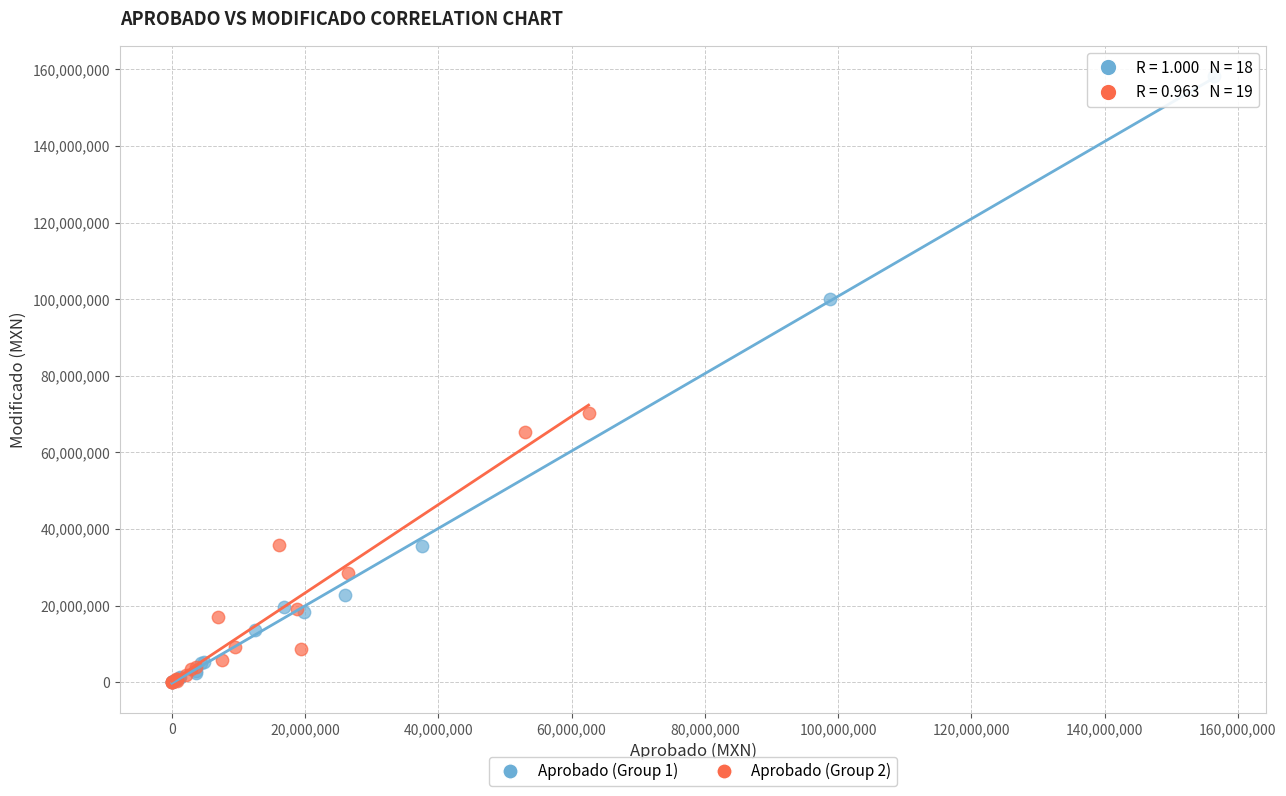

What are all the series names shown in the legend?

Aprobado (Group 1), Aprobado (Group 2)